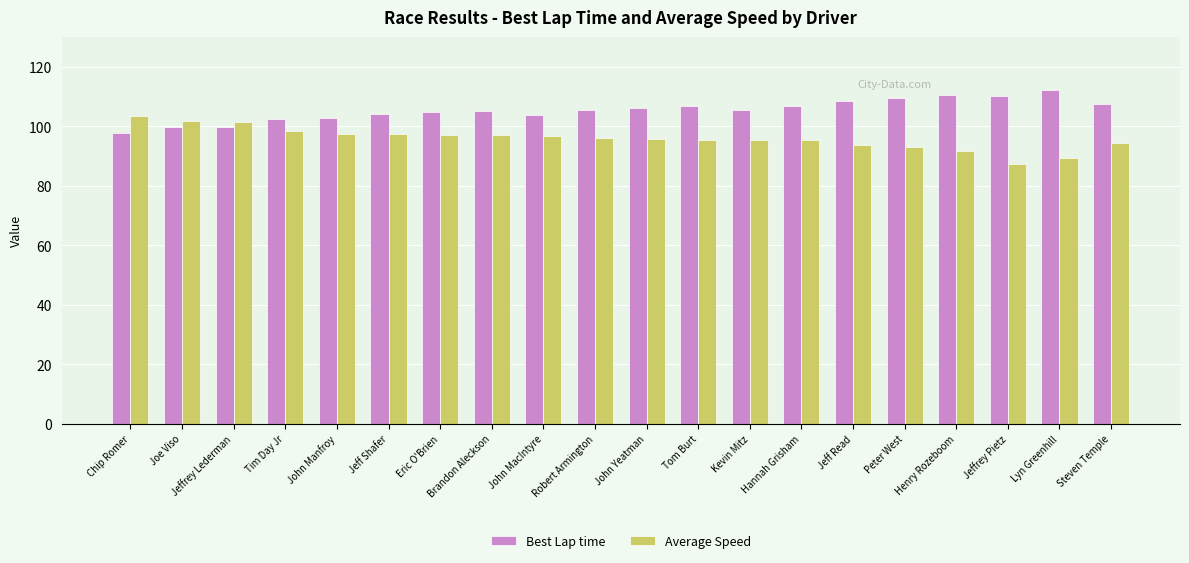

What is the difference between the second highest and minimum values in the Best Lap time series?

12.8